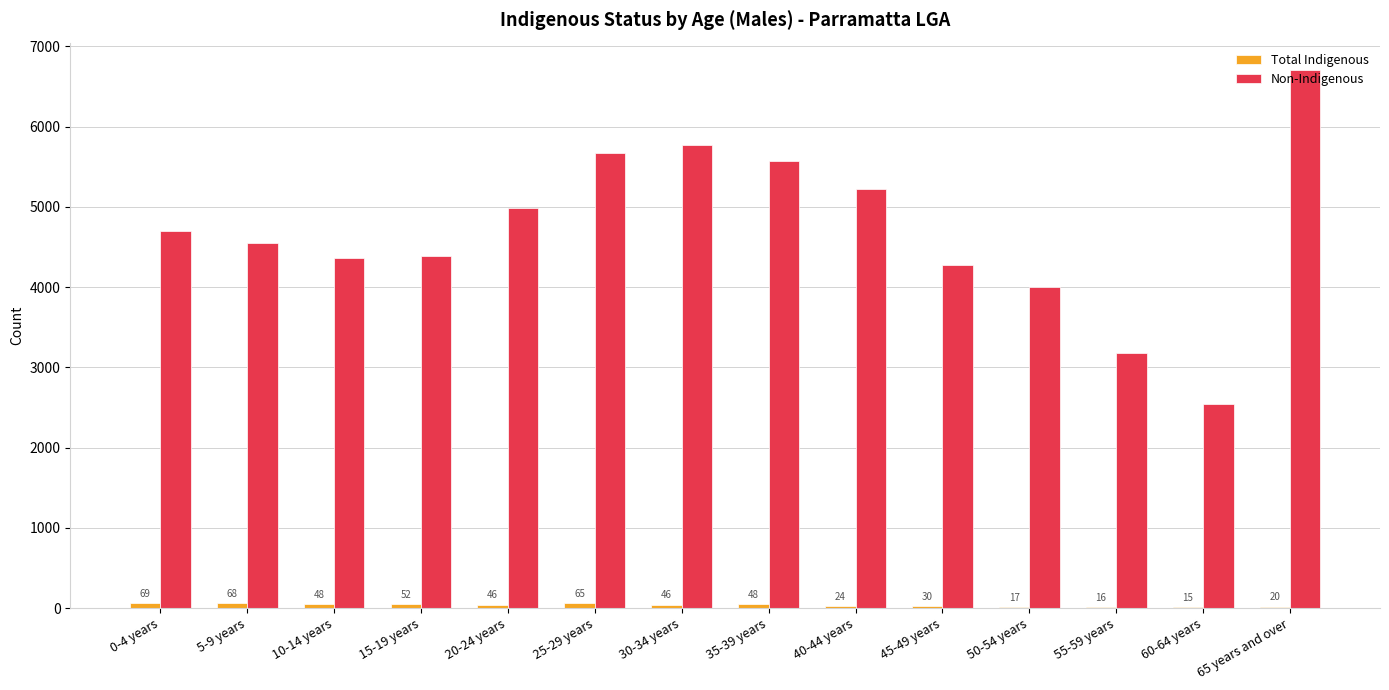

Which series changed the most between 40-44 years and 55-59 years?

Non-Indigenous